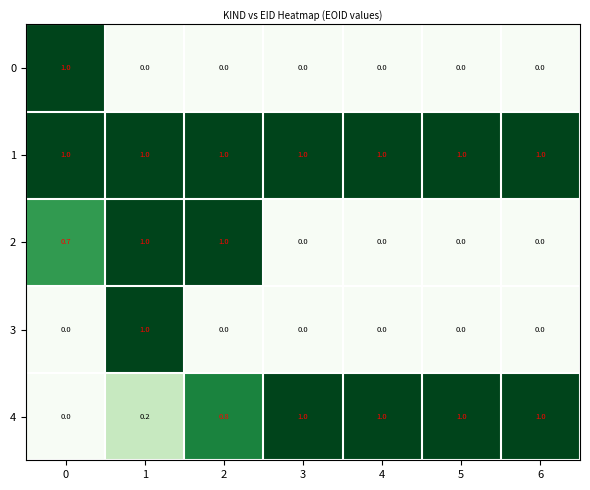

At which category is the sum across all series the highest?

1